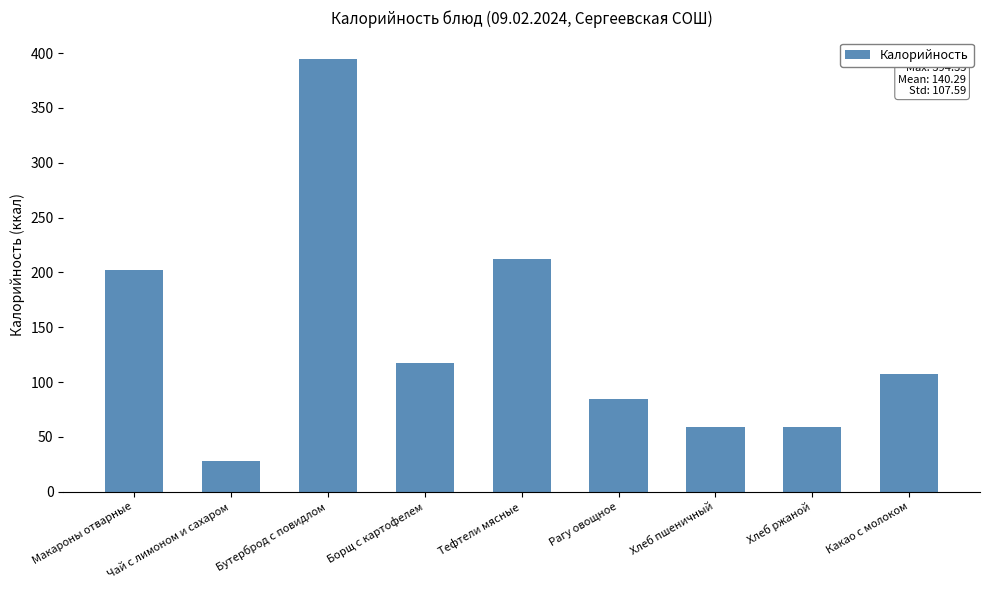

What is the difference between the second highest and second lowest values?

153.2